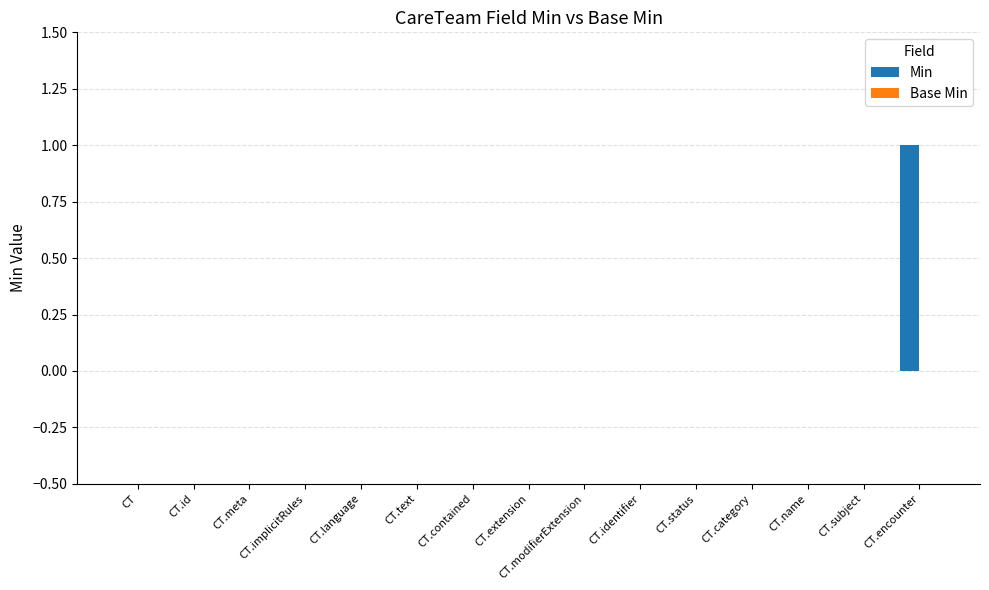

Which category has the highest value across all series?

CT.encounter